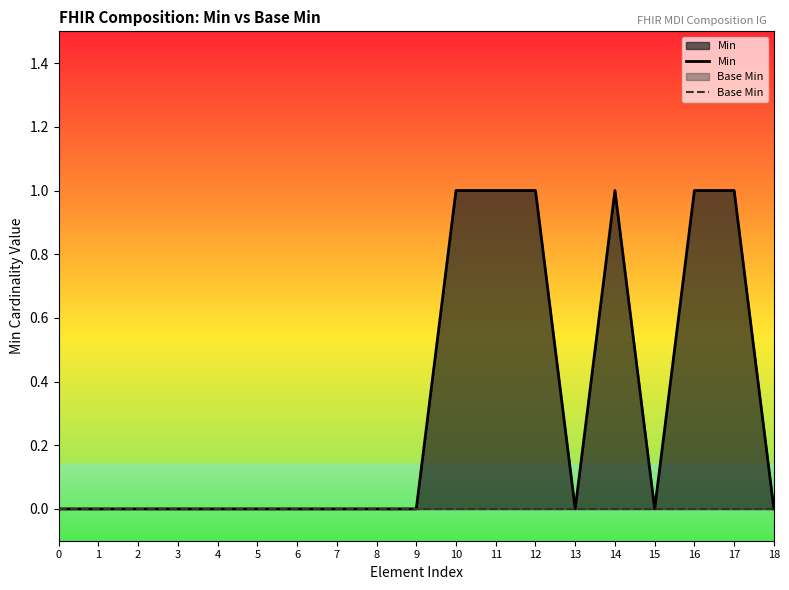

What is the highest value of the Min series?

1